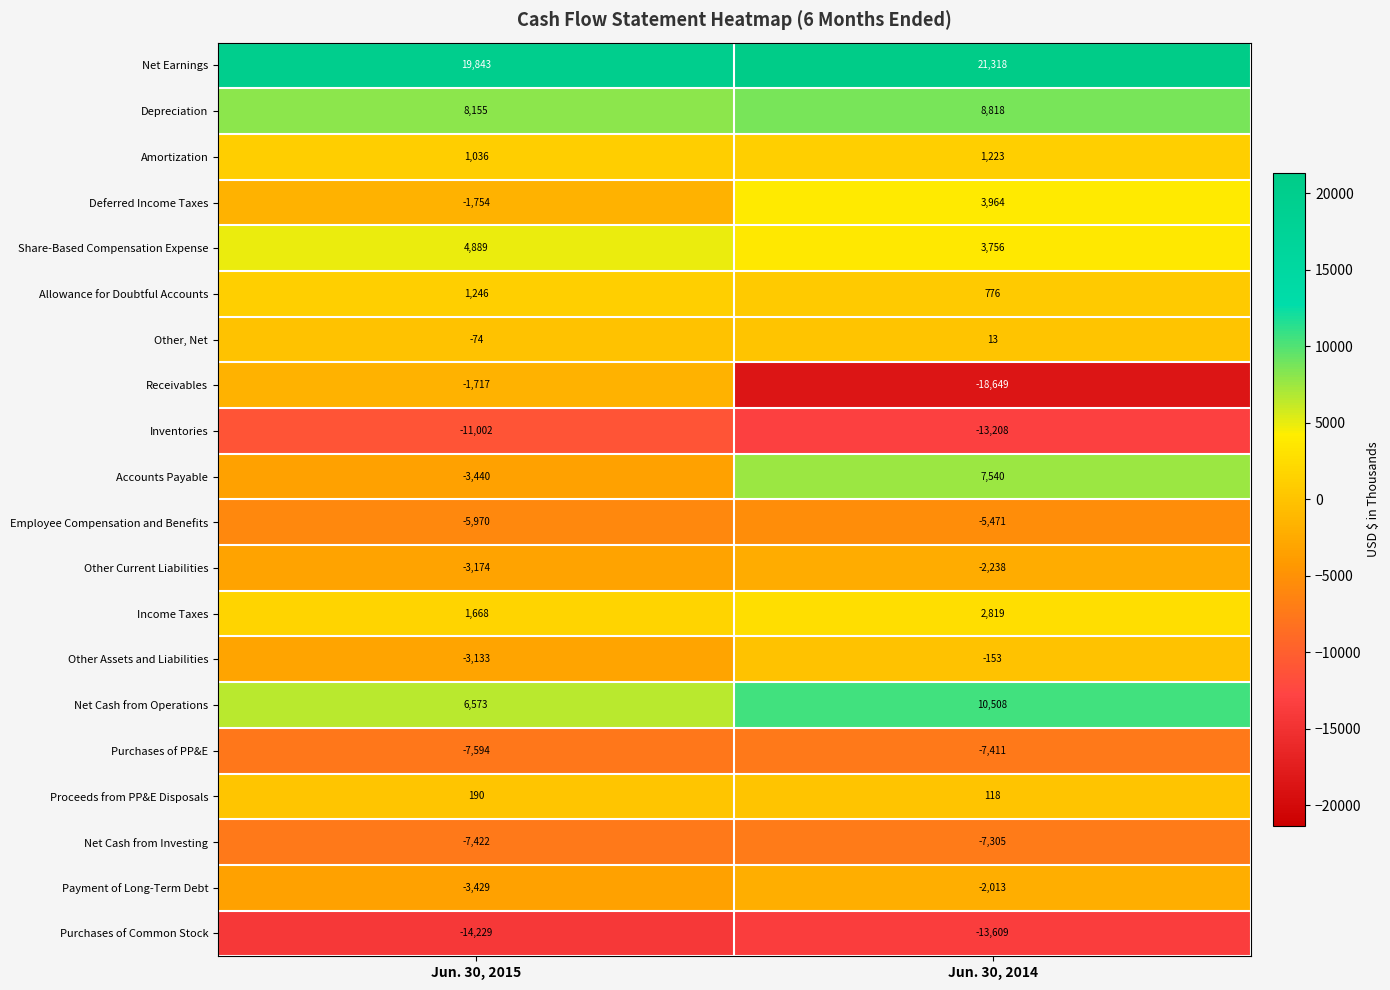

Which series changed the most between Jun. 30, 2015 and Jun. 30, 2014?

Receivables